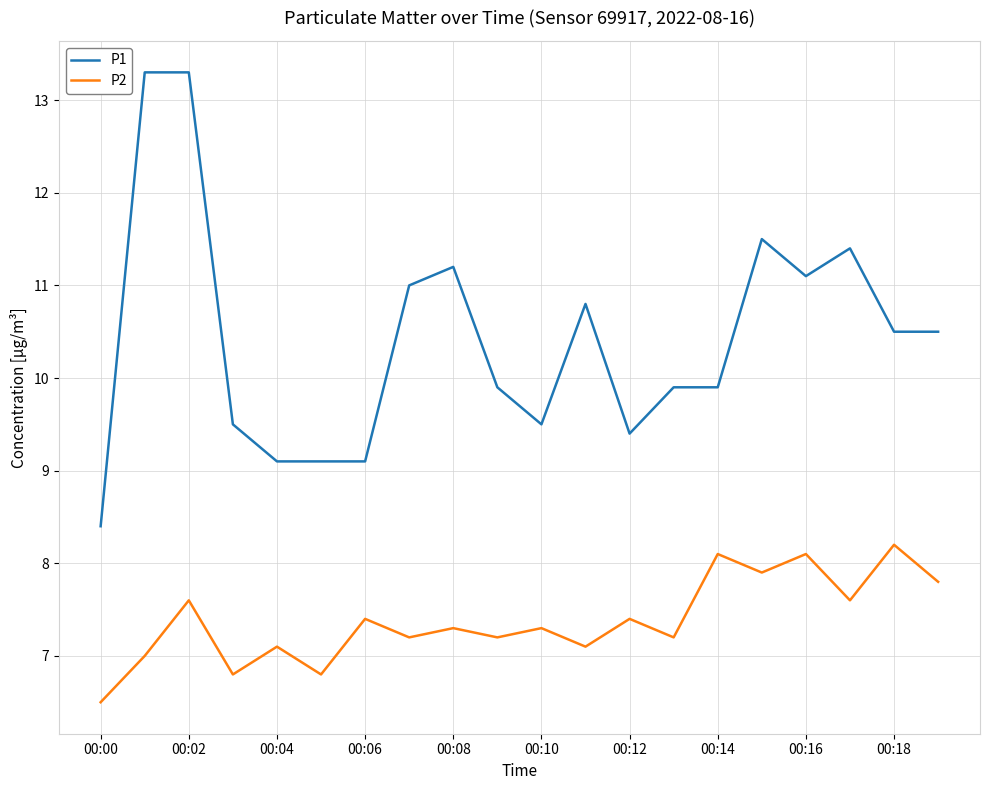

True or false: P1 and P2 intersect in this chart.

False